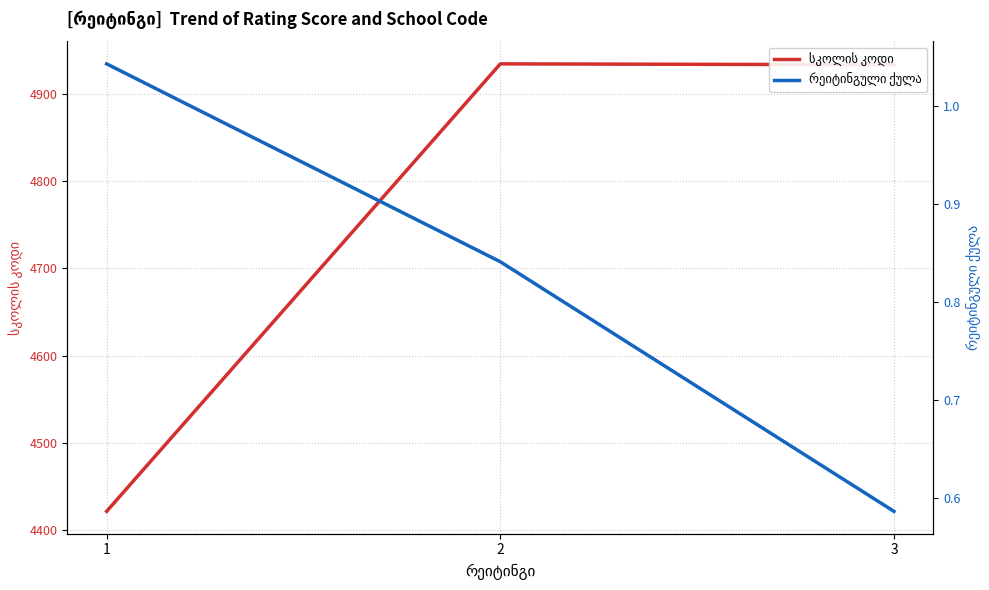

The value of სკოლის კოდი at 3 is 1805.9. True or false?

False